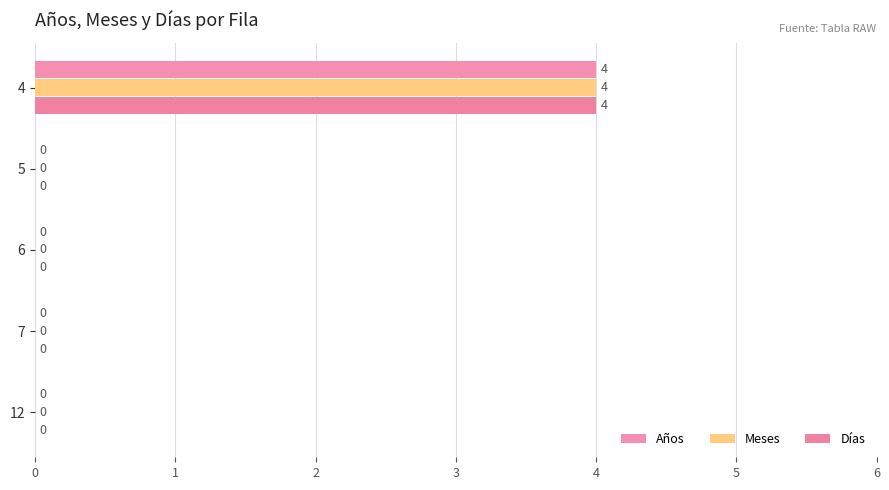

What are all the series names shown in the legend?

Años, Meses, Días